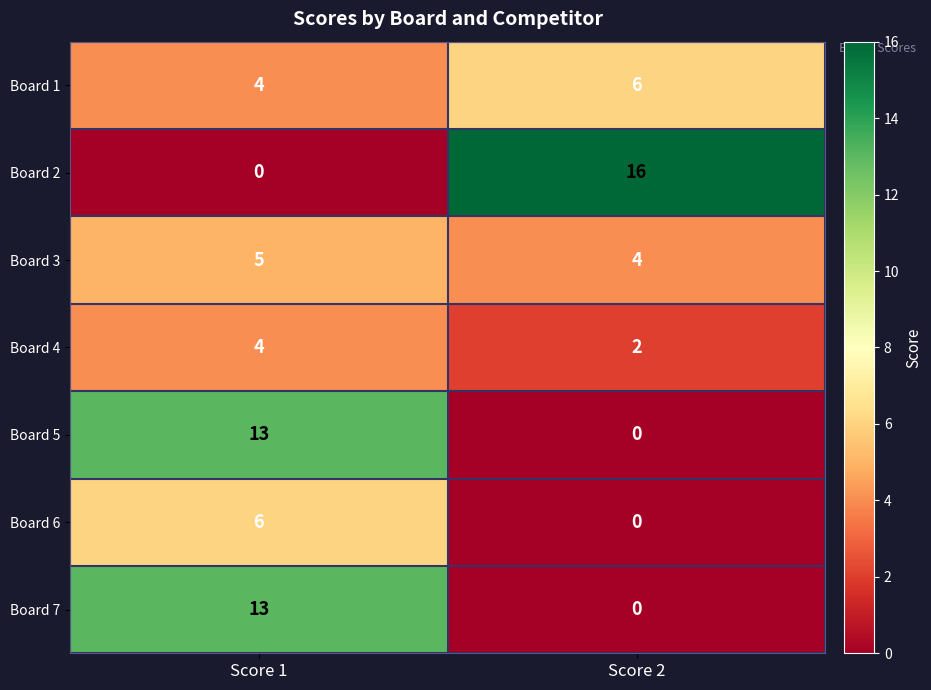

What is the difference between the highest and lowest values at Score 1?

13